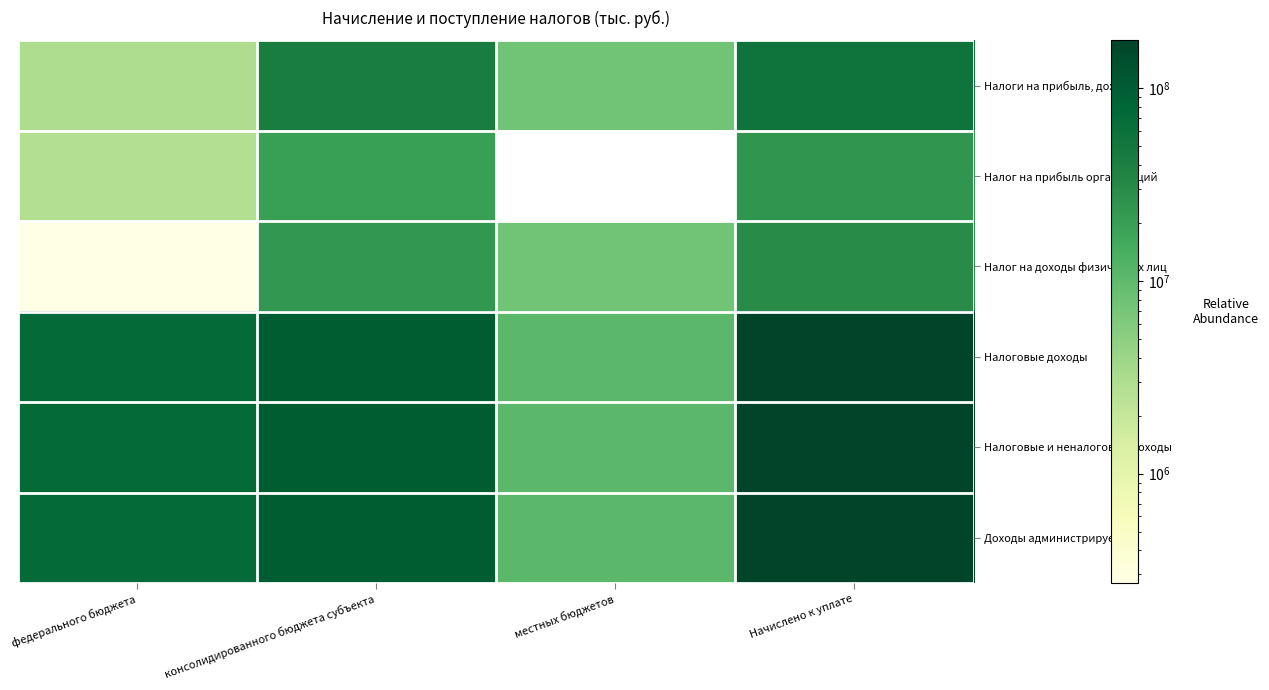

List the labels in order of Налог на прибыль организаций value, smallest first.

федерального бюджета, консолидированного бюджета субъекта, местных бюджетов, Начислено к уплате